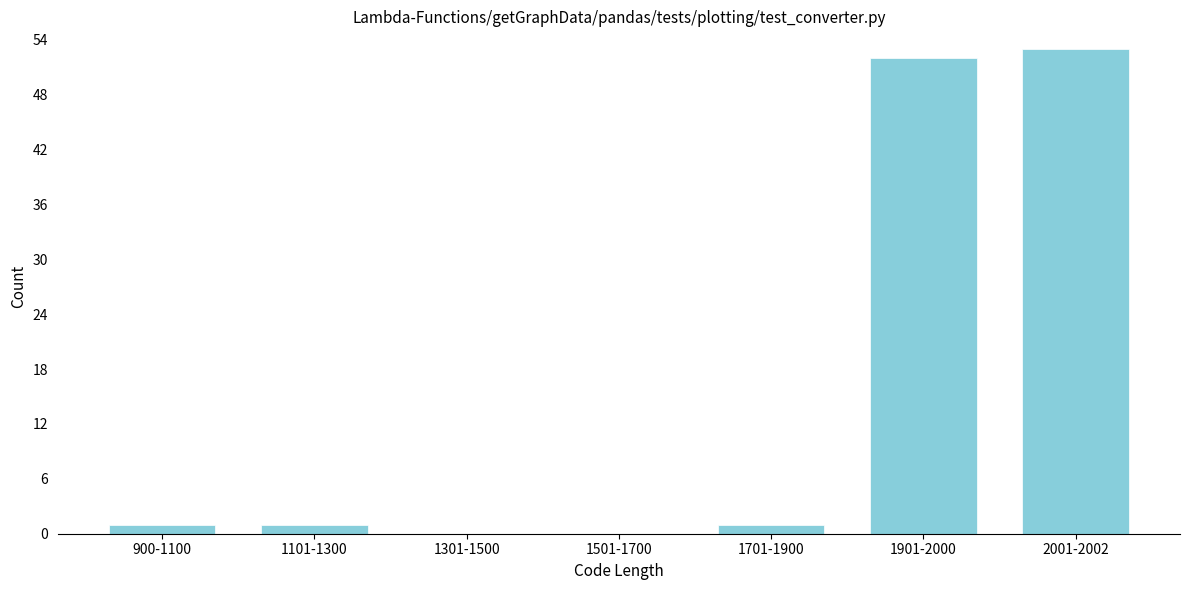

Is it true that the value at 1901-2000 is 69?

False